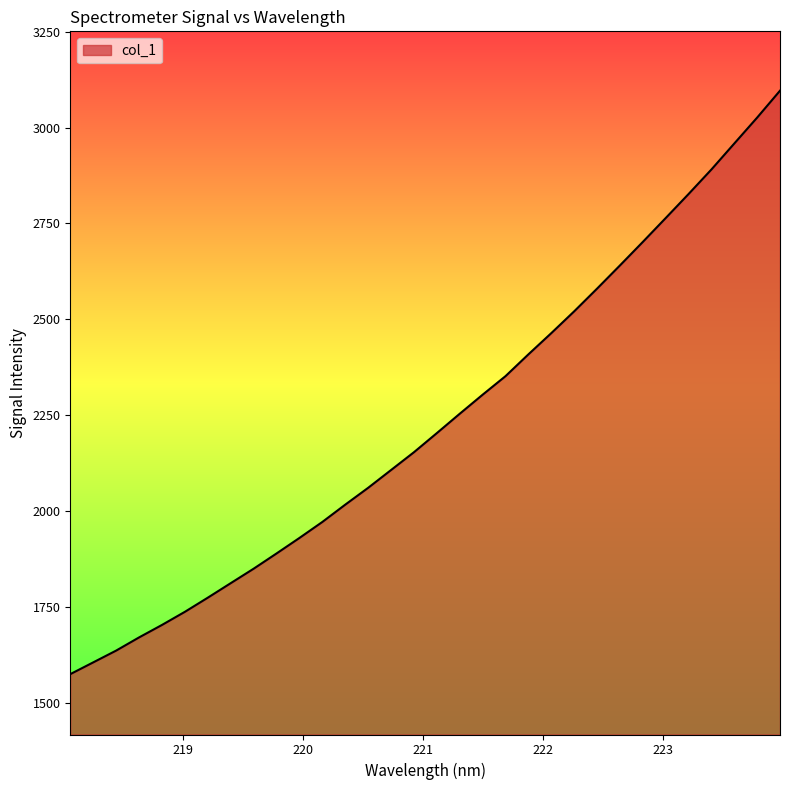

How many categories are shown in the chart?

32